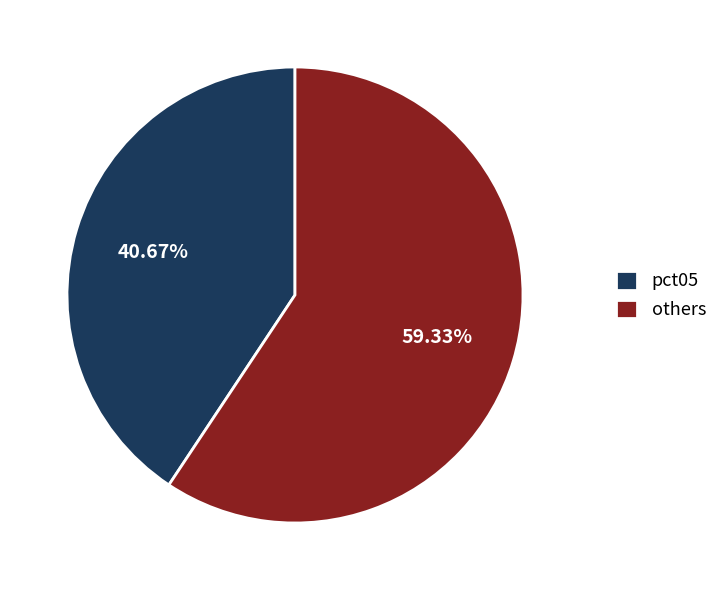

Which has a higher value, others or pct05?

others